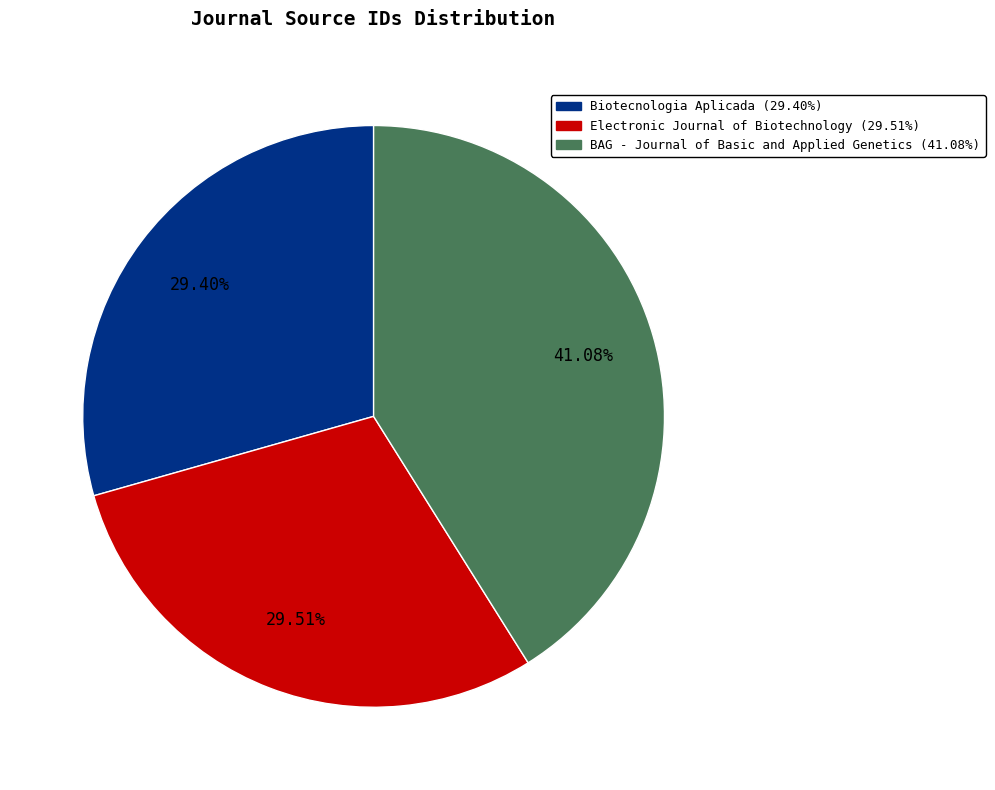

Between Electronic Journal of Biotechnology and BAG - Journal of Basic and Applied Genetics, which is larger?

BAG - Journal of Basic and Applied Genetics